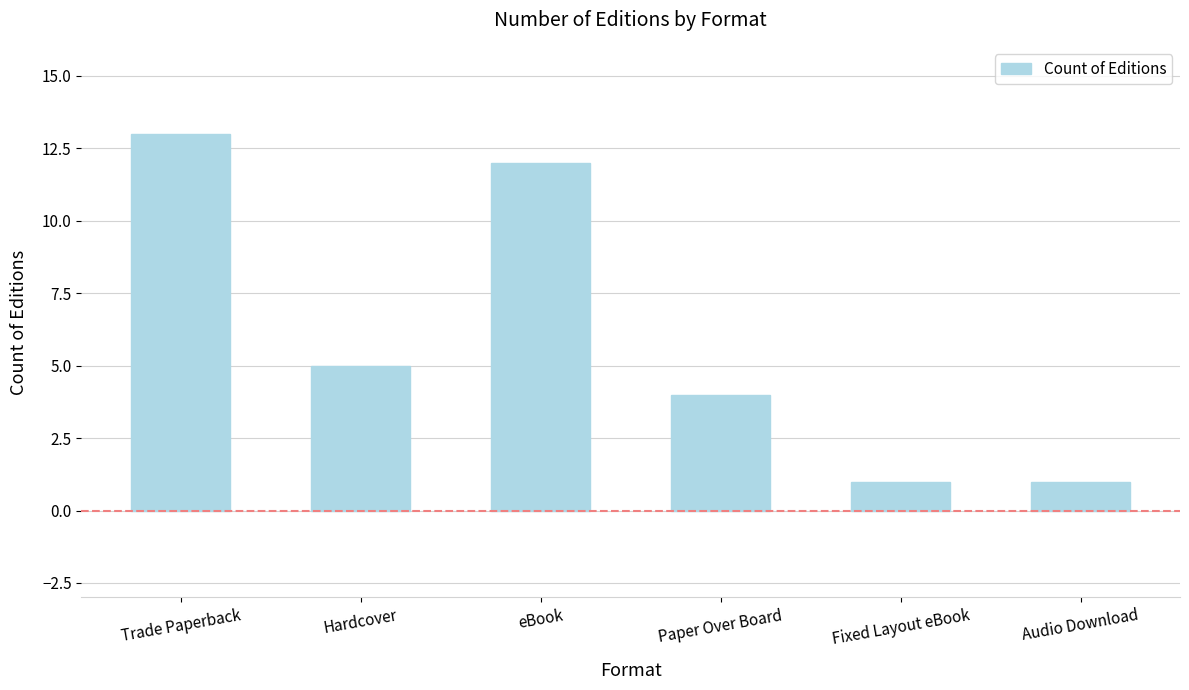

Reading left to right, transcribe all the data shown in this chart.

13	5	12	4	1	1